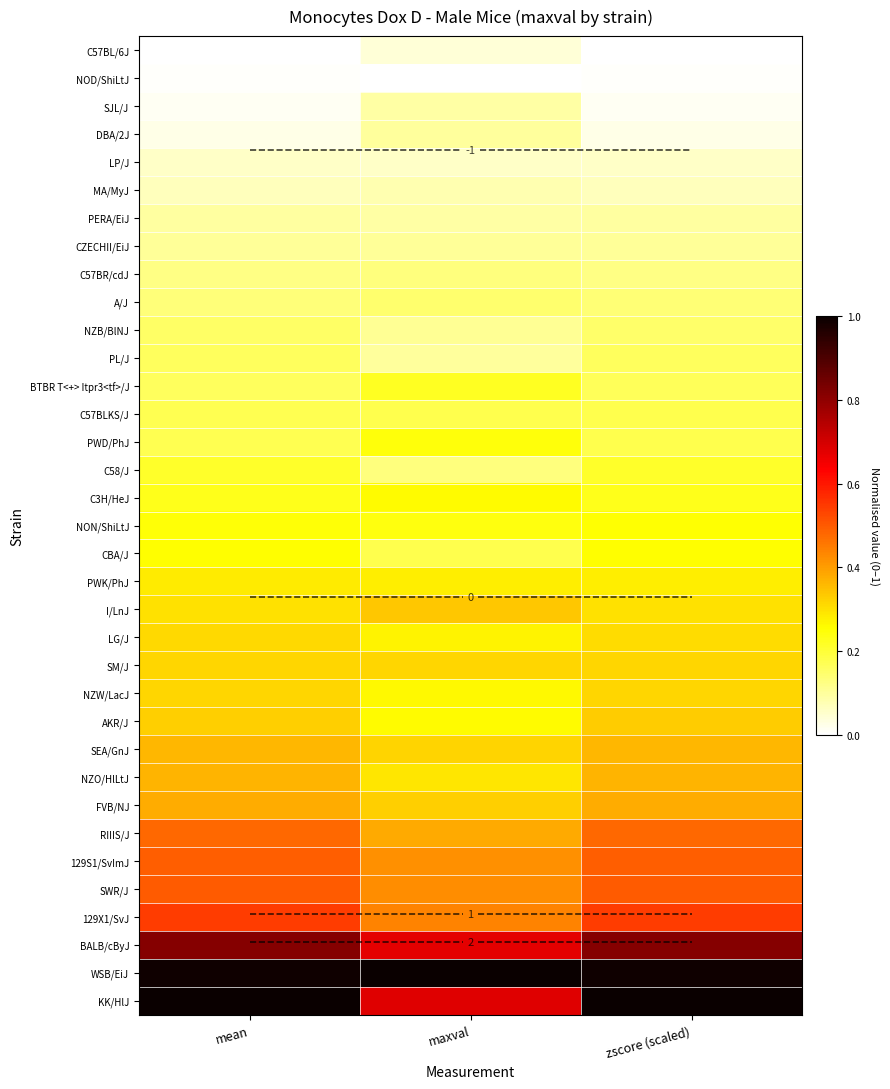

Which series has the largest total across all categories?

WSB/EiJ